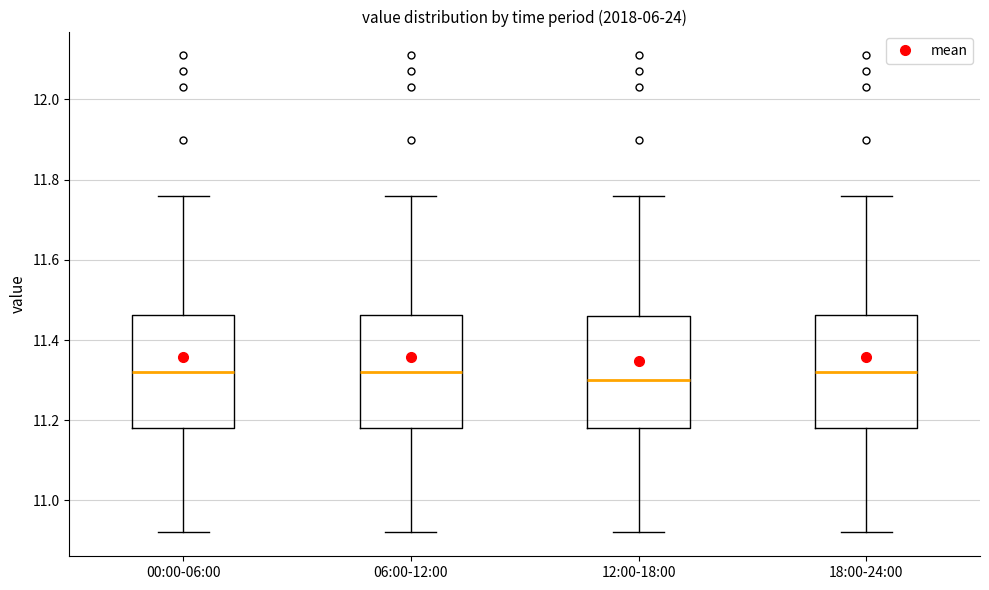

Reading left to right, read every box against the y-axis: the position of its median line, the range the box covers, and the ends of its whiskers. The values are not printed on the chart, so give them approximately, as read against the axis.

00:00-06:00: median 11.32, box 11.18 to 11.46, whiskers 10.92 to 11.76
06:00-12:00: median 11.32, box 11.18 to 11.46, whiskers 10.92 to 11.76
12:00-18:00: median 11.30, box 11.18 to 11.46, whiskers 10.92 to 11.76
18:00-24:00: median 11.32, box 11.18 to 11.46, whiskers 10.92 to 11.76